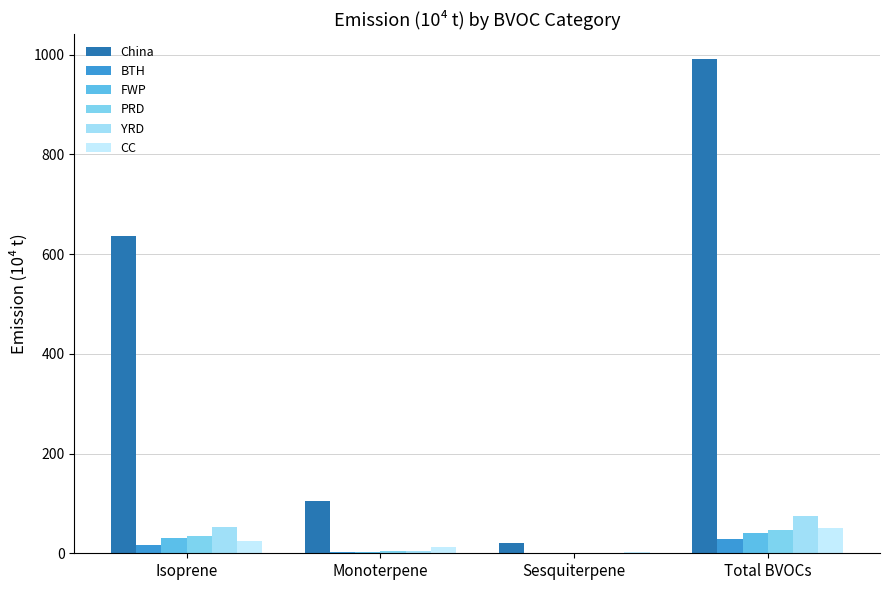

Is it true that CC equals 11.6 at Monoterpene?

True